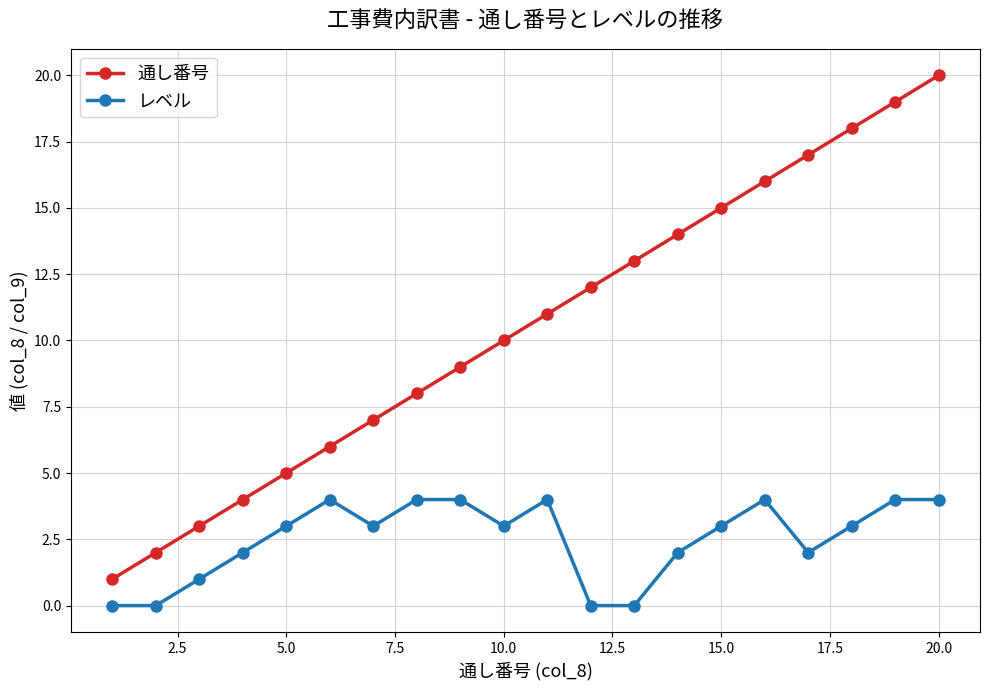

True or false: 通し番号 and レベル intersect in this chart.

False